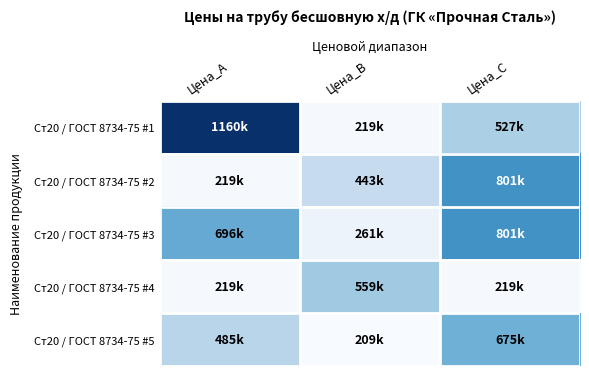

List the series in order of their peak value, lowest first.

Ст20 / ГОСТ 8734-75 #4, Ст20 / ГОСТ 8734-75 #5, Ст20 / ГОСТ 8734-75 #2, Ст20 / ГОСТ 8734-75 #3, Ст20 / ГОСТ 8734-75 #1